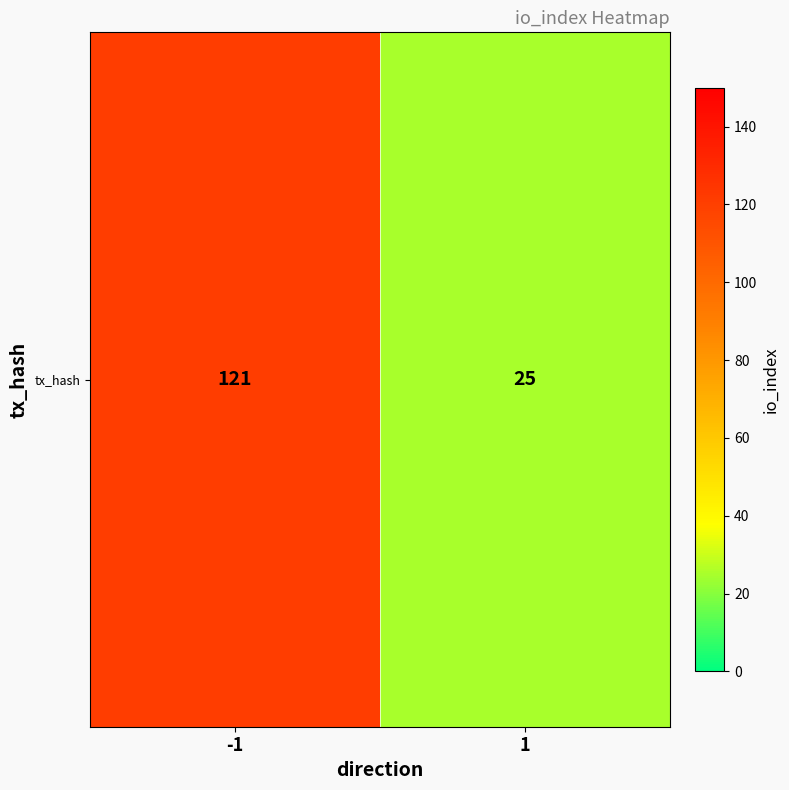

What is the sum of all values?

146